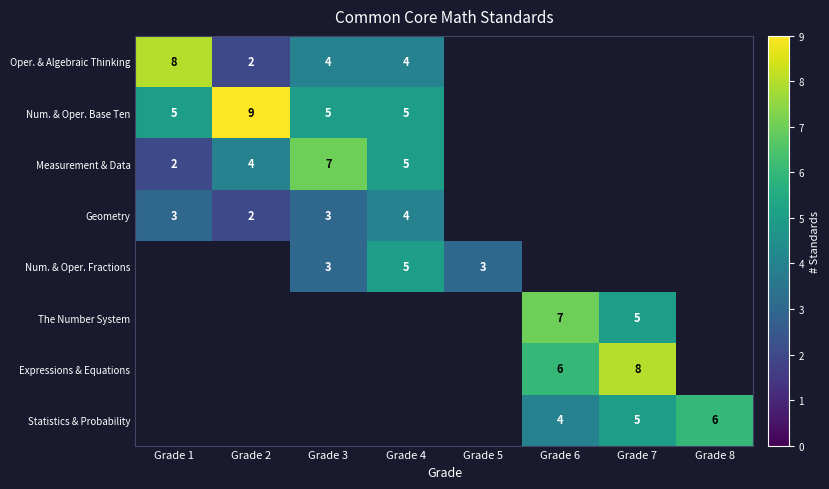

Which has a higher value, Grade 7 or Grade 3?

Grade 3